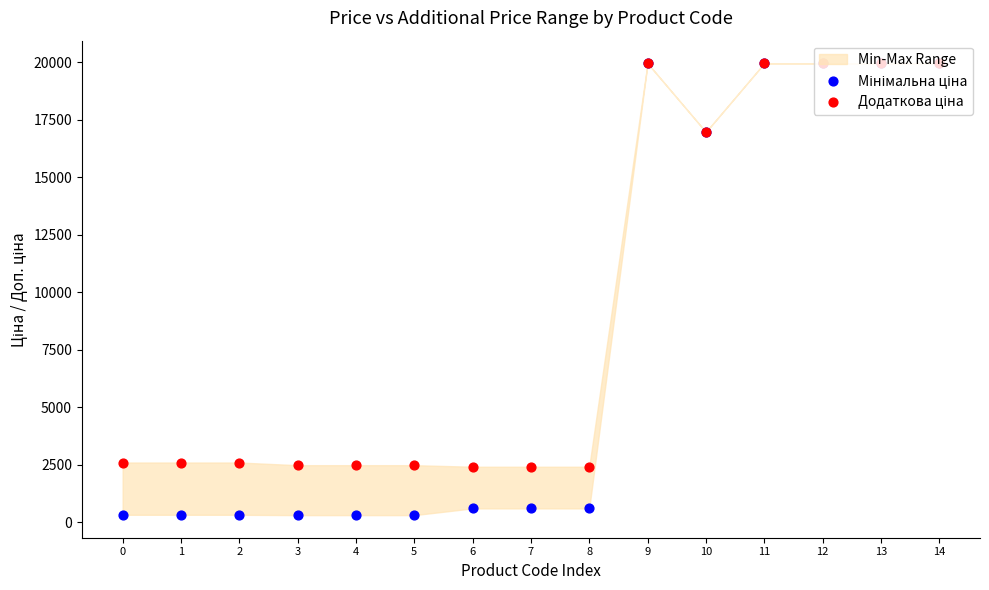

Is the value of Мінімальна ціна at 13 greater than the value of Додаткова ціна at 6?

Yes